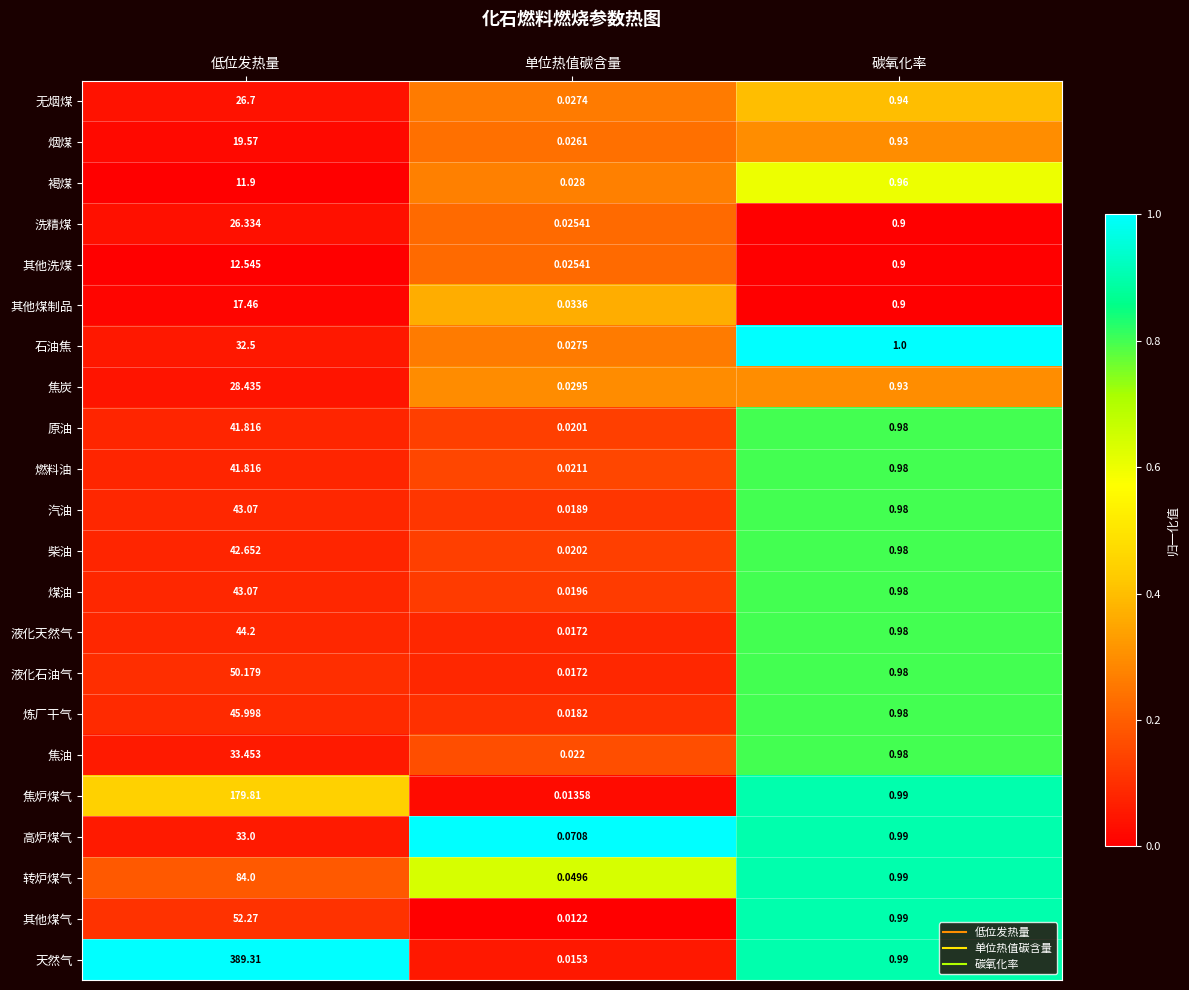

Between 单位热值碳含量 and 碳氧化率, which series saw the biggest shift?

其他煤气